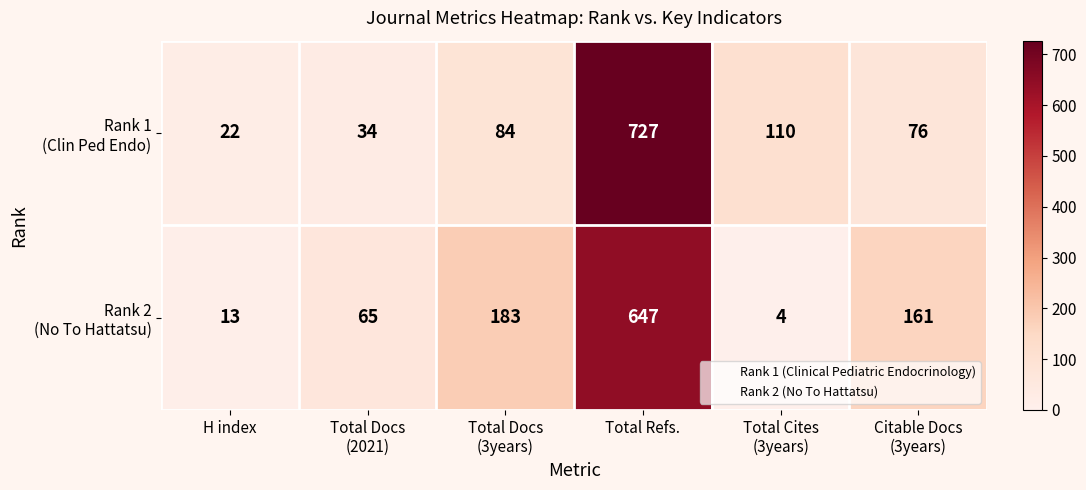

What is the maximum value shown in the chart?

727